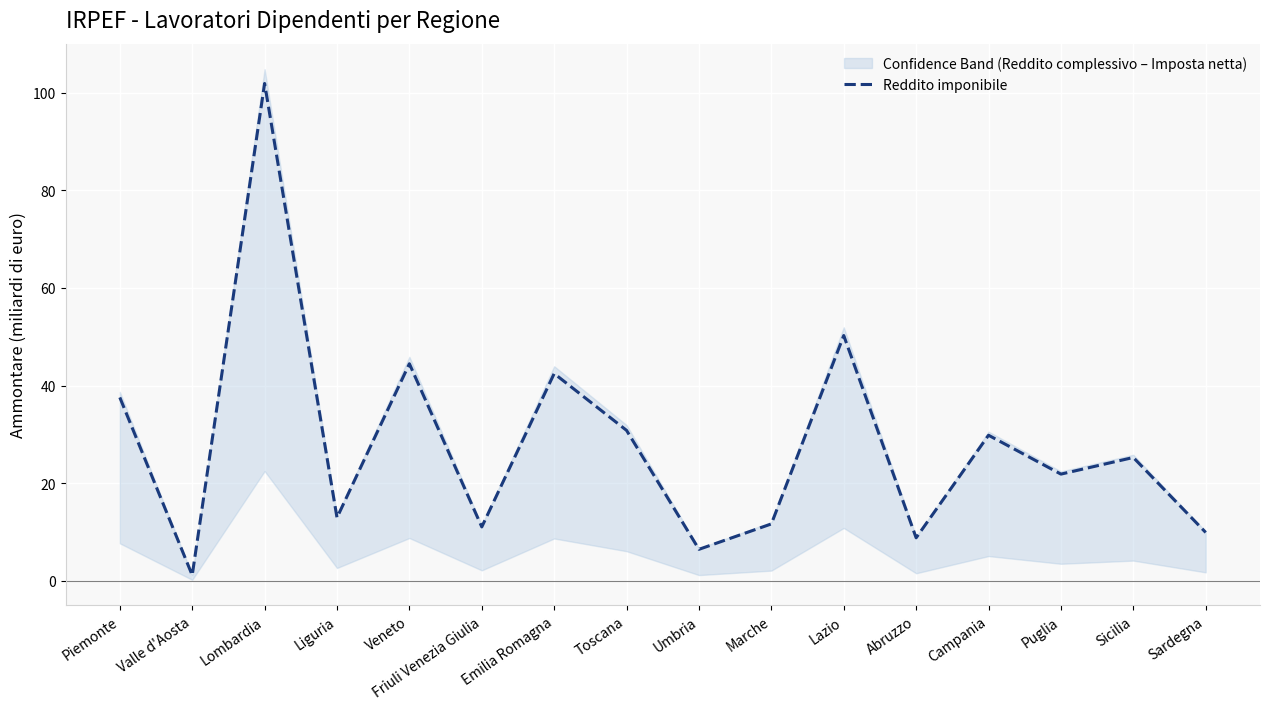

What is the difference between the maximum and second lowest values?

95.4